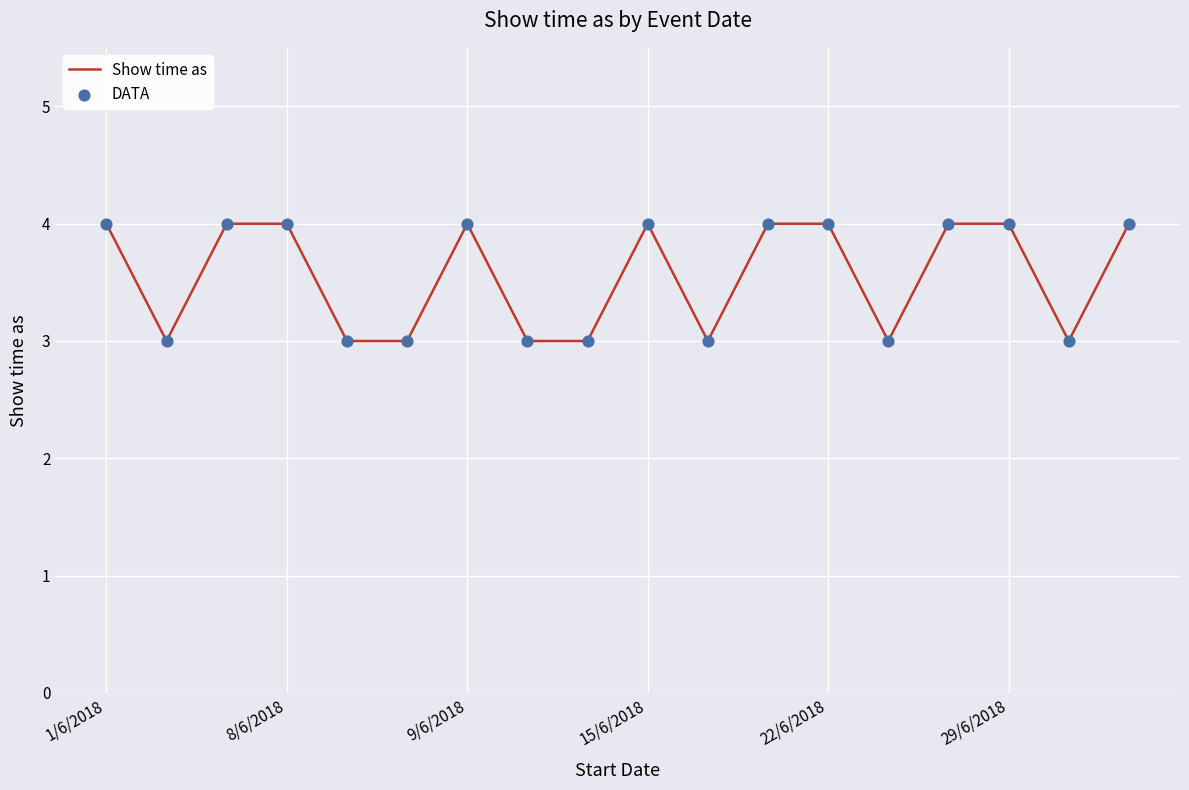

What is the minimum value shown in the chart?

3